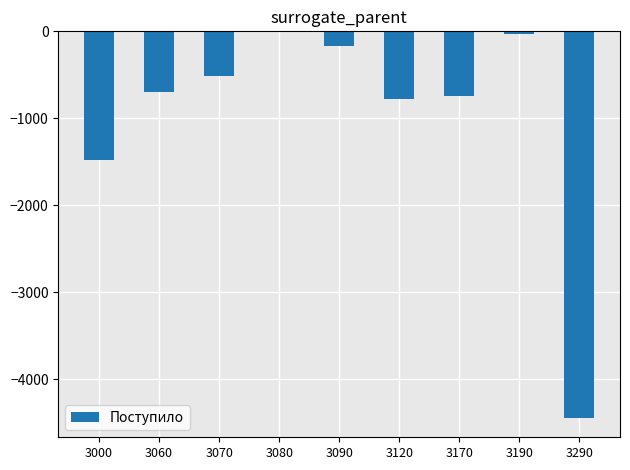

What is the sum of all values?

-8892